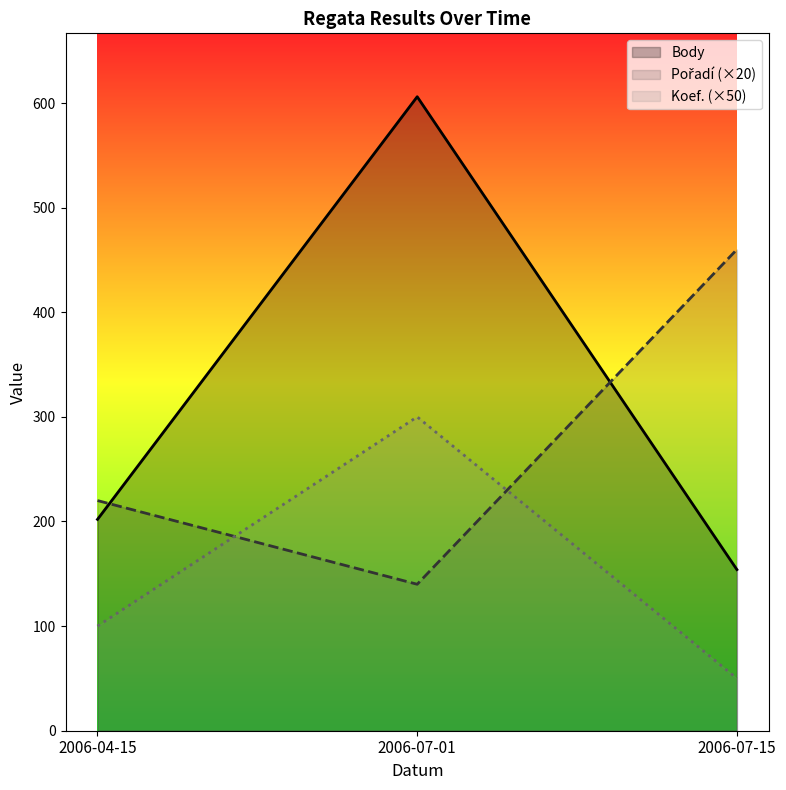

Reading left to right, what are all the values shown in this chart?

Koef.: 2006-04-15=100	2006-07-01=300	2006-07-15=50
Pořadí: 2006-04-15=220	2006-07-01=140	2006-07-15=460
Body: 2006-04-15=202	2006-07-01=606	2006-07-15=154